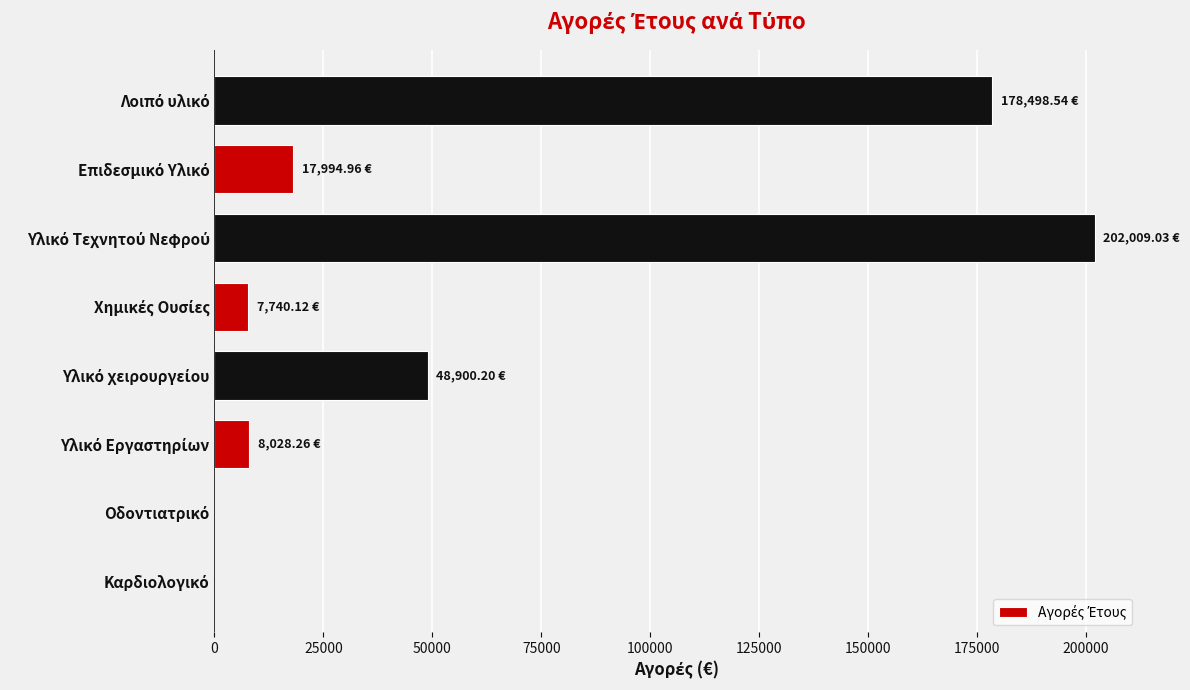

What is the sum of all values?

463171.1